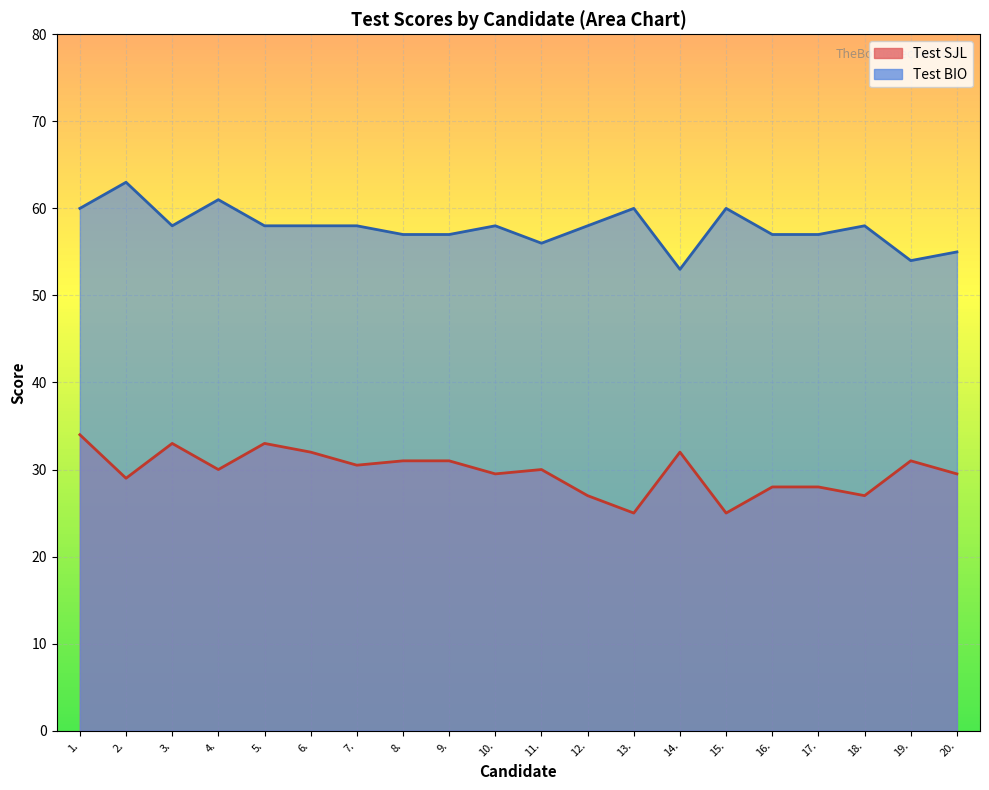

True or false: Test BIO has a value of 58.0 at 10..

True